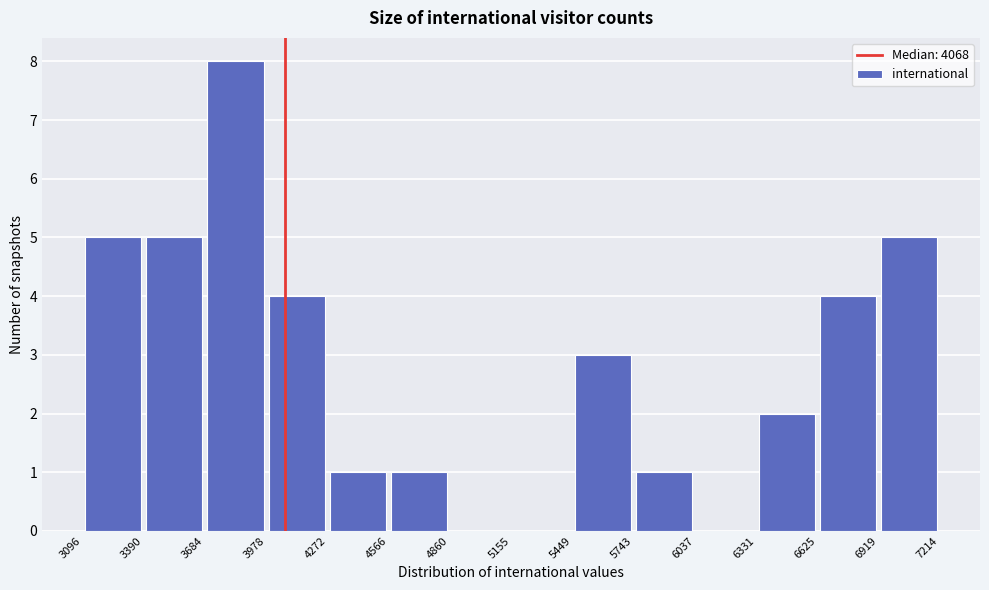

Reading left to right, transcribe this chart: for each bar, give the range it covers on the x-axis and its height. The values are not printed on the chart, so give them approximately, as read against the axis.

3096 to 3390: 5
3390 to 3684: 5
3684 to 3978: 8
3978 to 4272: 4
4272 to 4566: 1
4566 to 4860: 1
4860 to 5155: 0
5155 to 5449: 0
5449 to 5743: 3
5743 to 6037: 1
6037 to 6331: 0
6331 to 6625: 2
6625 to 6919: 4
6919 to 7214: 5